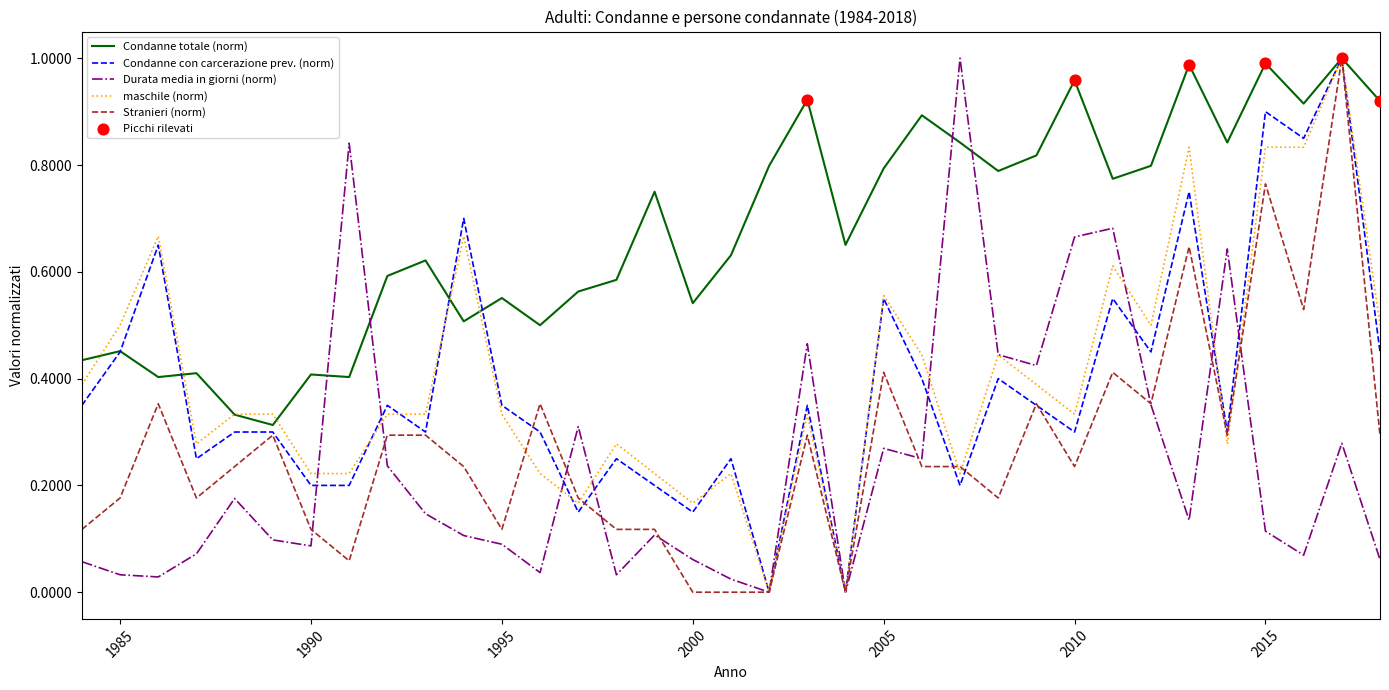

Which series has the largest total across all categories?

Condanne totale (norm)